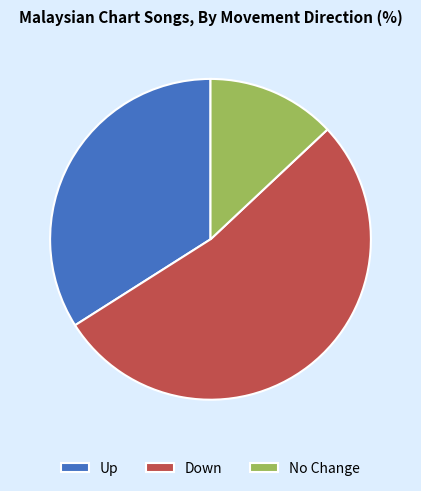

Combined, do Up and Down account for over 50%?

Yes